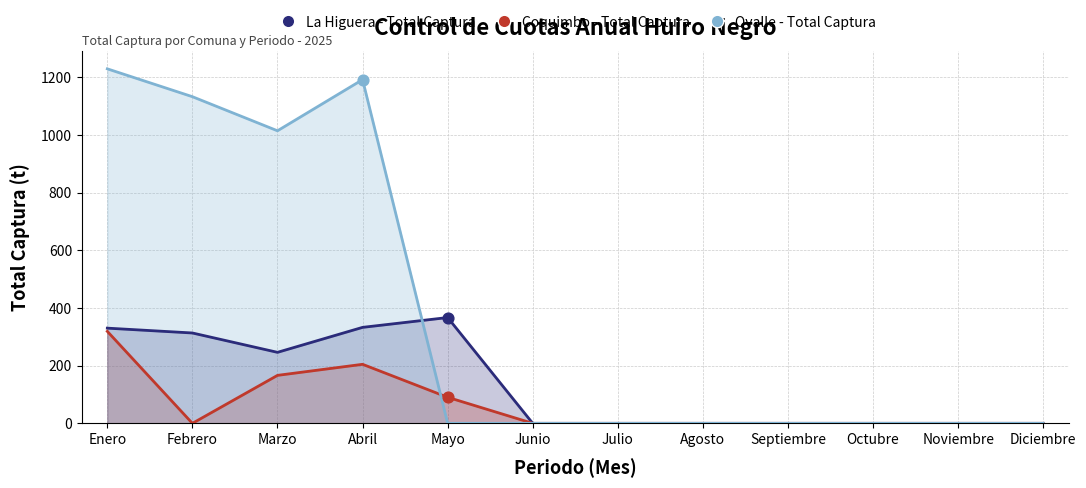

At which category is the sum across all series the highest?

Enero